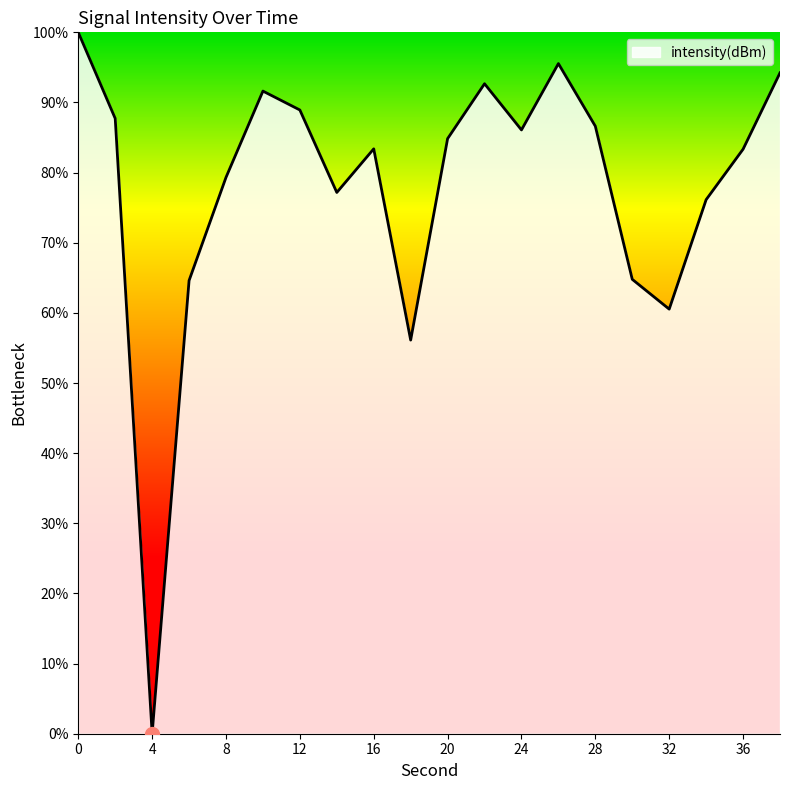

What is the difference between the maximum and minimum values?

100.0